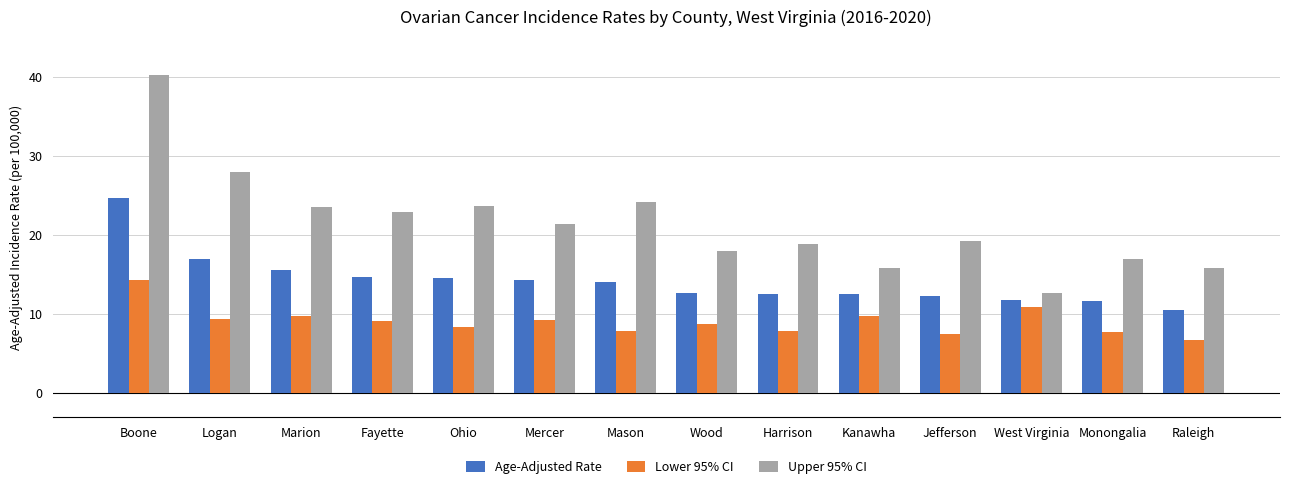

What is the total value across all series at Mason?

46.0